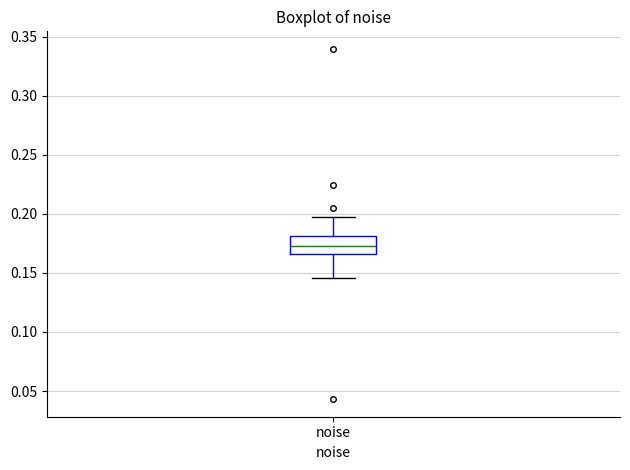

Read this box plot against the y-axis: the position of the median line, the range covered by the box, and the ends of both whiskers. The values are not printed on the chart, so give them approximately, as read against the axis.

median 0.170, box 0.165 to 0.180, whiskers 0.145 to 0.195